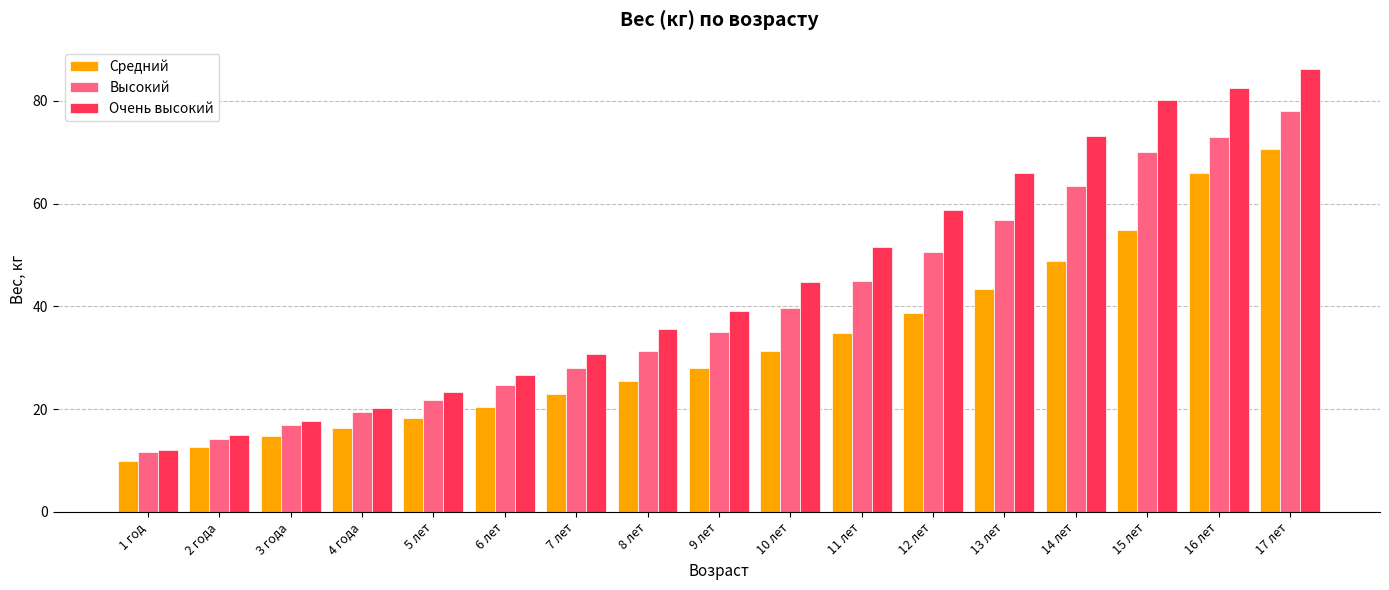

Does the chart contain any negative values?

No